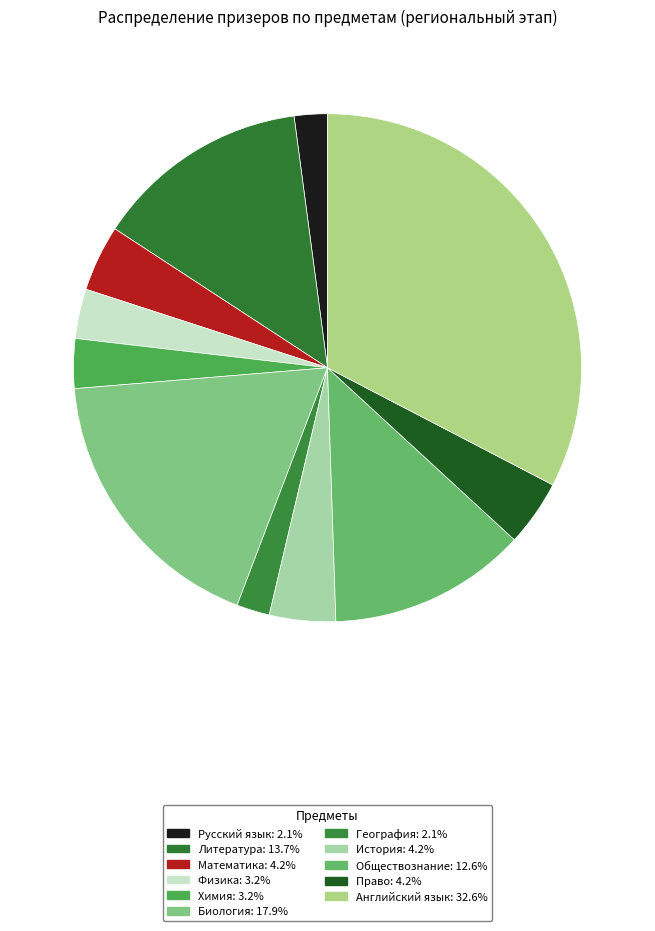

Between Математика and География, which is larger?

Математика